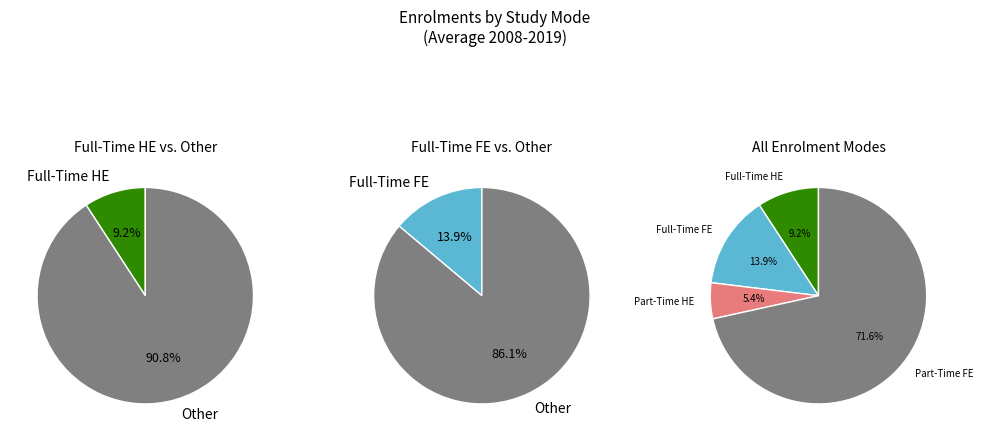

Does 2008-09 account for over 50% of the chart?

No